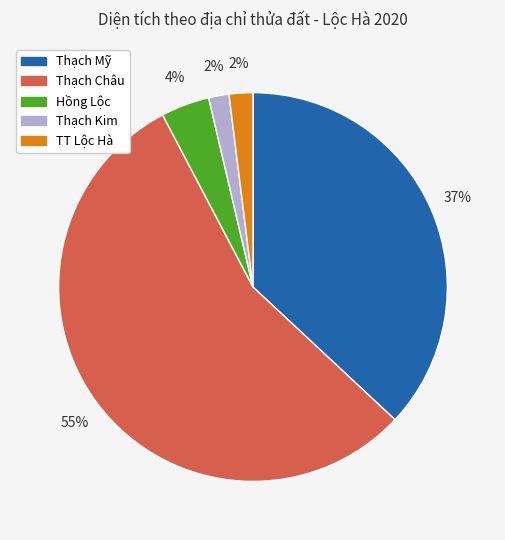

To the nearest percent, what is the average slice percentage?

20%